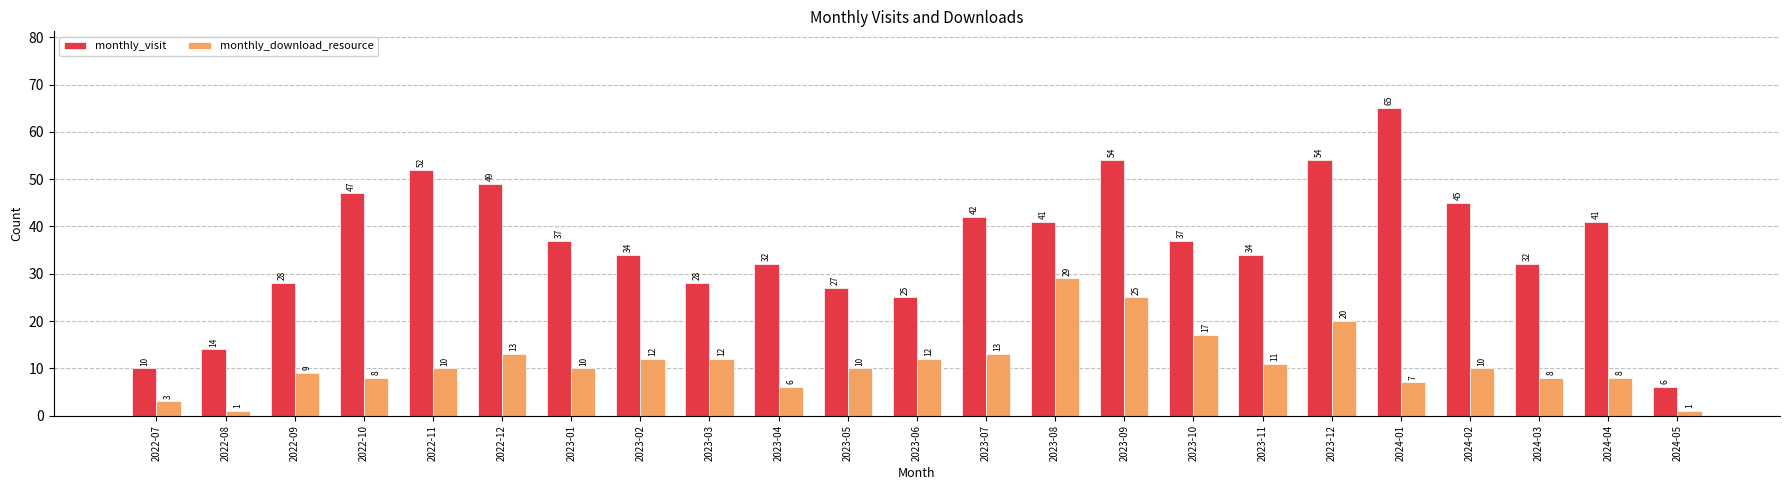

Rank the series by their average value, from lowest to highest.

monthly_download_resource, monthly_visit